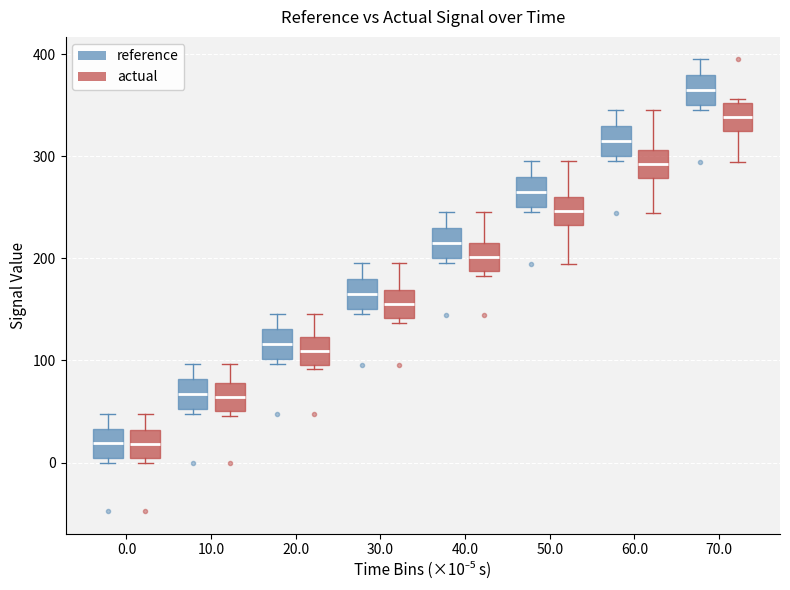

Reading left to right, read every box against the y-axis: the position of its median line, the range the box covers, and the ends of its whiskers. The values are not printed on the chart, so give them approximately, as read against the axis.

0.0 (reference): median 20, box 0 to 30, whiskers 0 (just below the box's lower edge) to 50
0.0 (actual): median 20, box 0 to 30, whiskers 0 (just below the box's lower edge) to 50
10.0 (reference): median 70, box 50 to 80, whiskers 50 (just below the box's lower edge) to 100
10.0 (actual): median 60, box 50 to 80, whiskers 50 (just below the box's lower edge) to 100
20.0 (reference): median 120, box 100 to 130, whiskers 100 (just below the box's lower edge) to 150
20.0 (actual): median 110, box 100 to 120, whiskers 90 to 150
30.0 (reference): median 170, box 150 to 180, whiskers 150 (just below the box's lower edge) to 200
30.0 (actual): median 160, box 140 to 170, whiskers 140 (just below the box's lower edge) to 200
40.0 (reference): median 210, box 200 to 230, whiskers 200 (just below the box's lower edge) to 250
40.0 (actual): median 200, box 190 to 210, whiskers 180 to 250
50.0 (reference): median 260, box 250 to 280, whiskers 240 to 300
50.0 (actual): median 250, box 230 to 260, whiskers 190 to 300
60.0 (reference): median 310, box 300 to 330, whiskers 290 to 350
60.0 (actual): median 290, box 280 to 310, whiskers 240 to 350
70.0 (reference): median 360, box 350 to 380, whiskers 340 to 390
70.0 (actual): median 340, box 320 to 350, whiskers 290 to 360